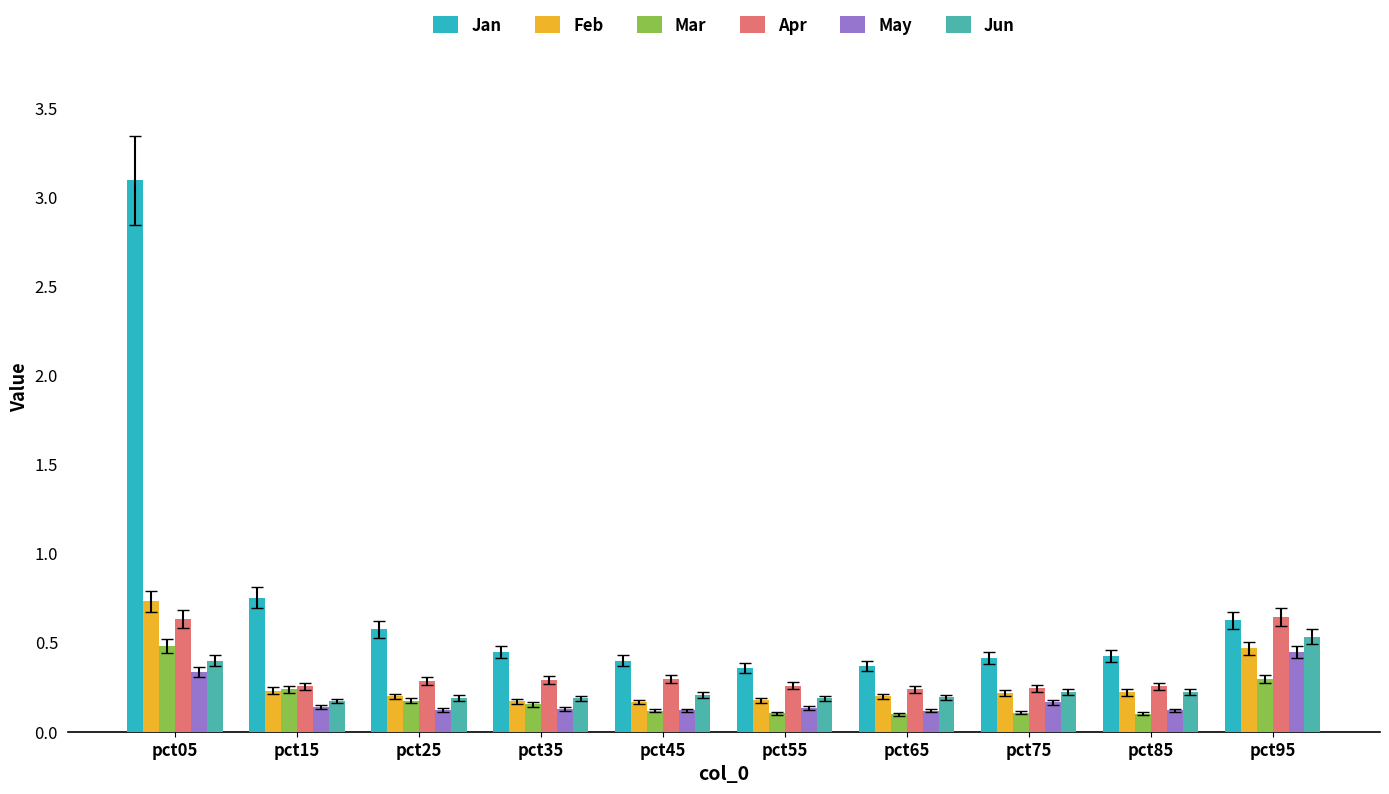

What is the value of the Mar bar at the 1st from the left?

0.5